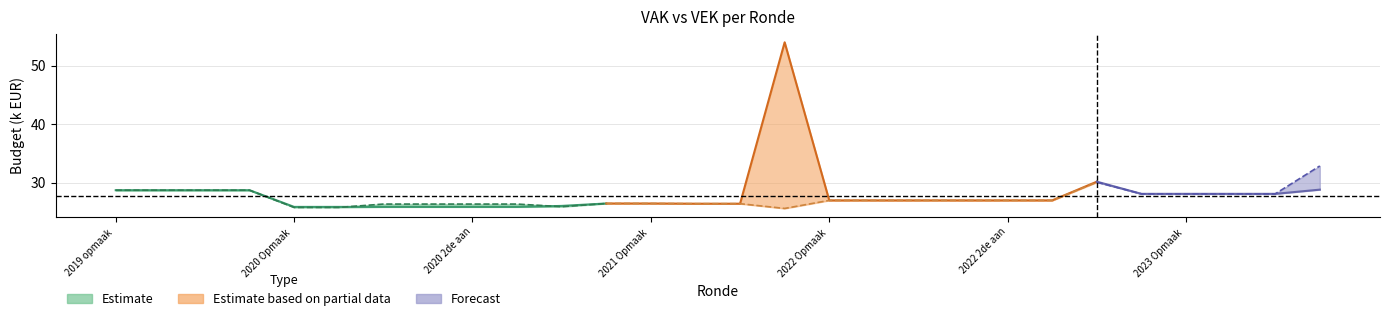

Is it true that VAK (Estimate) equals 12.0 at 2020 2de aan?

False